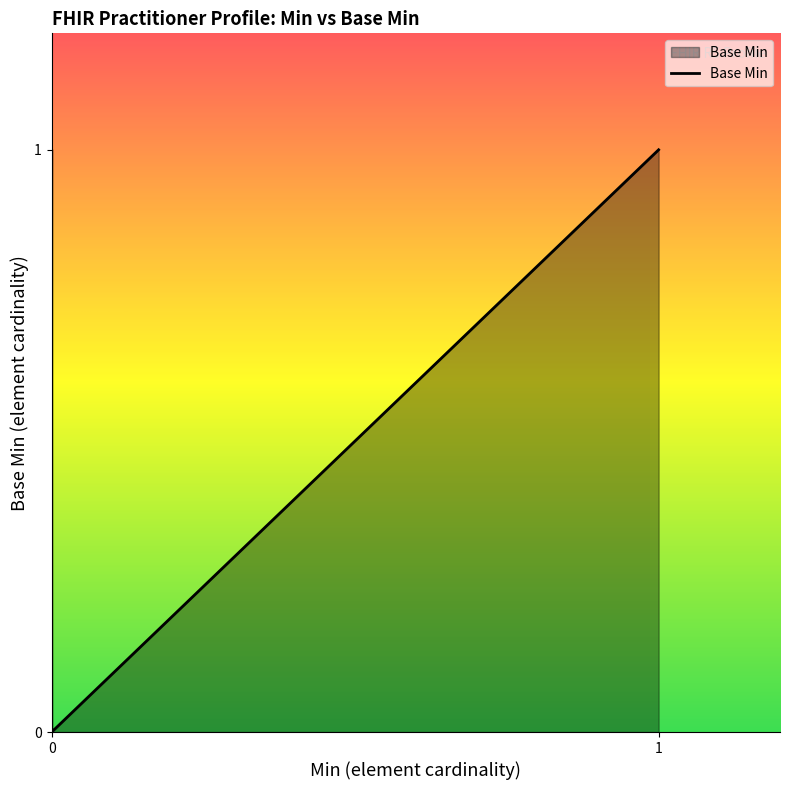

List the labels in order of value, smallest first.

0, 0, 0, 0, 0, 0, 0, 0, 0, 0, 0, 0, 0, 0, 0, 0, 0, 0, 0, 0, 0, 0, 0, 0, 0, 0, 0, 0, 0, 0, 0, 0, 1, 1